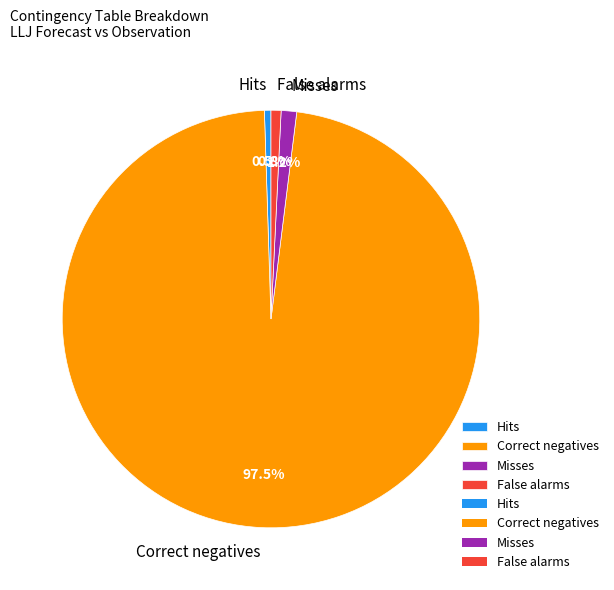

True or false: False alarms accounts for 1% of the total.

True